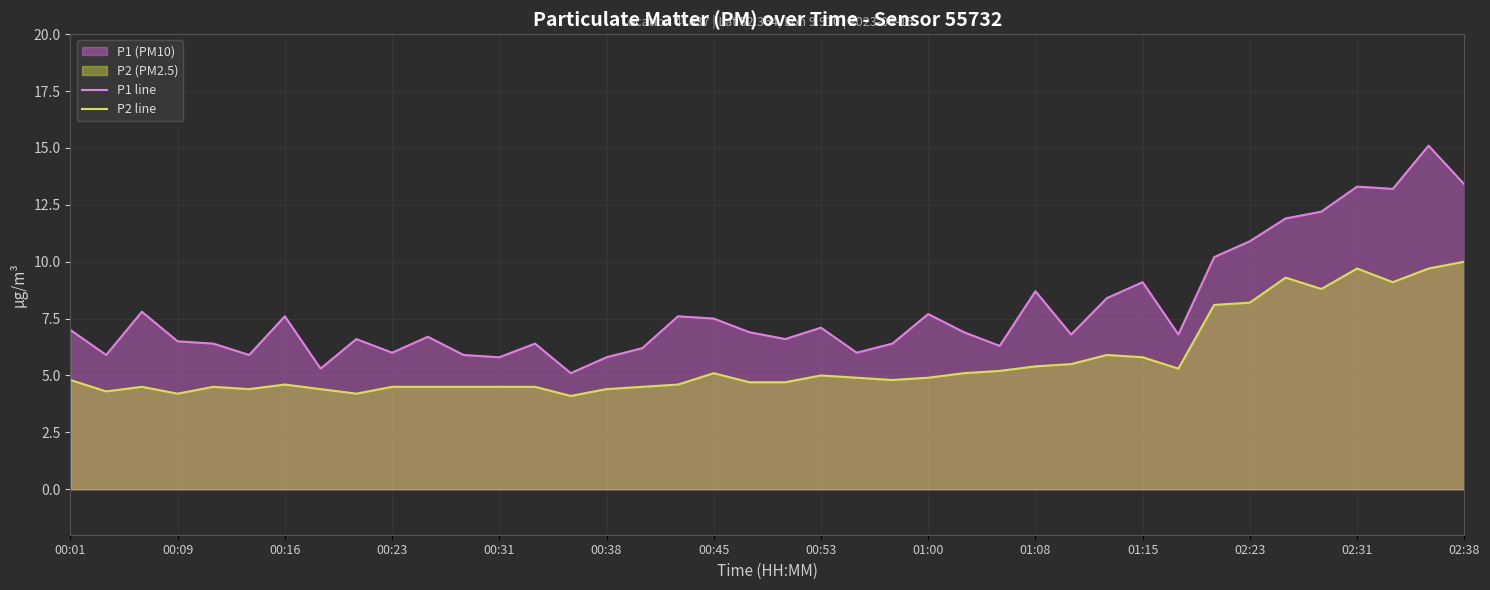

Rank the series by their average value, from lowest to highest.

P2 line, P1 line